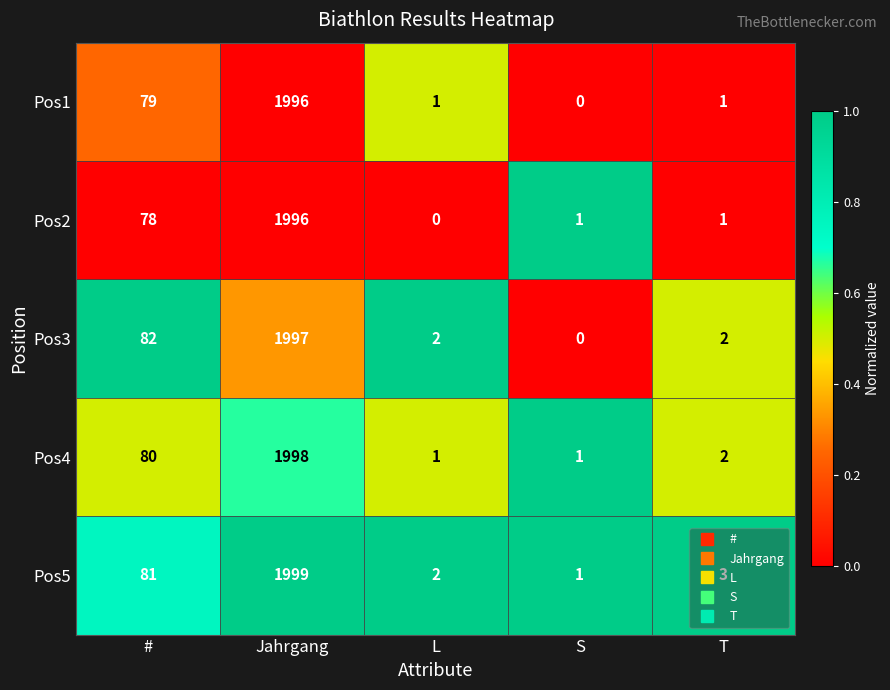

Which series has the largest range (max minus min)?

Pos5